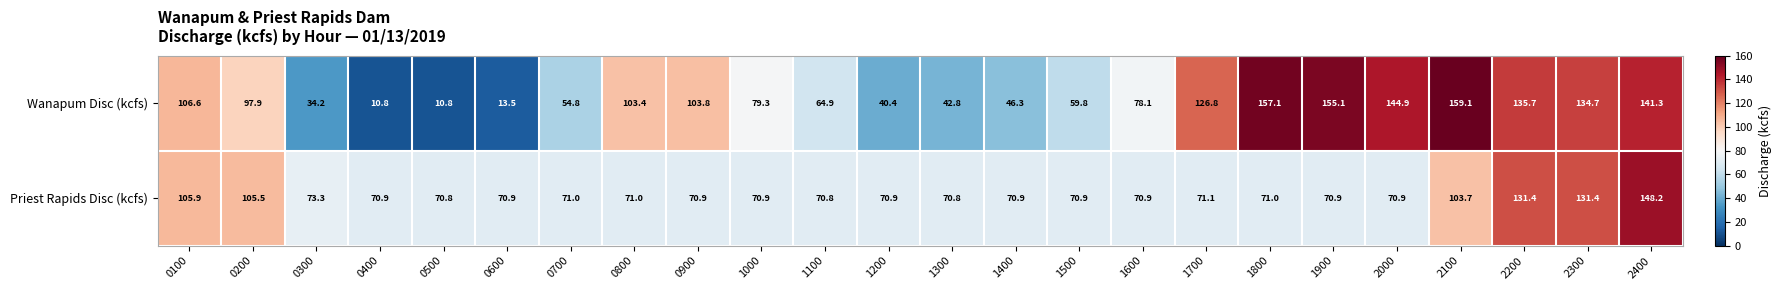

Between 1300 and 1700, which series saw the biggest shift?

Wanapum Disc (kcfs)